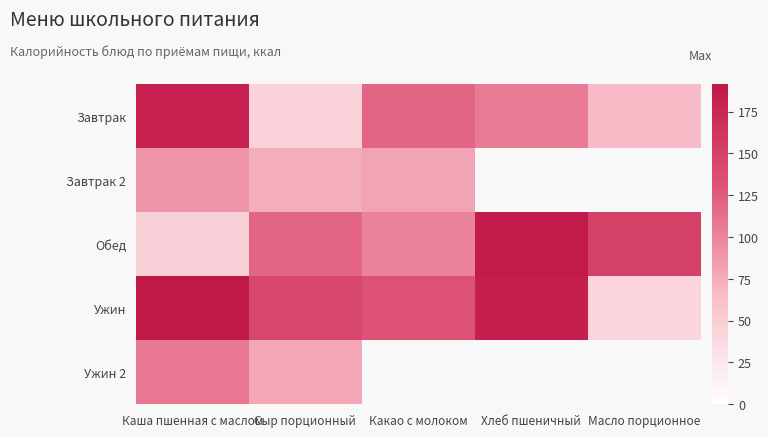

Between Хлеб пшеничный and Сыр порционный, which is larger?

Хлеб пшеничный